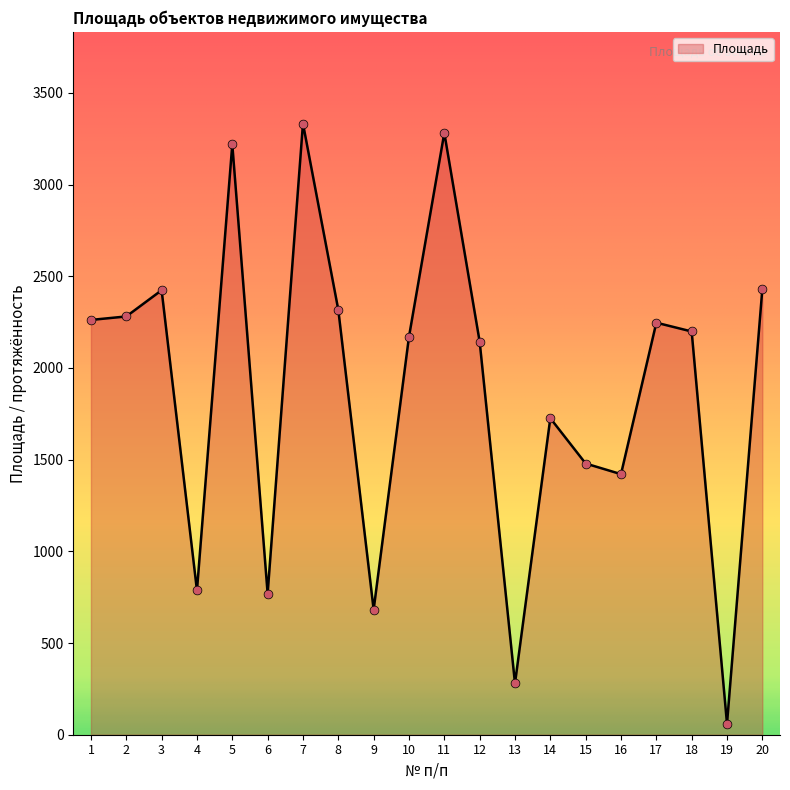

What is the change in value from 3 to 11?

+858